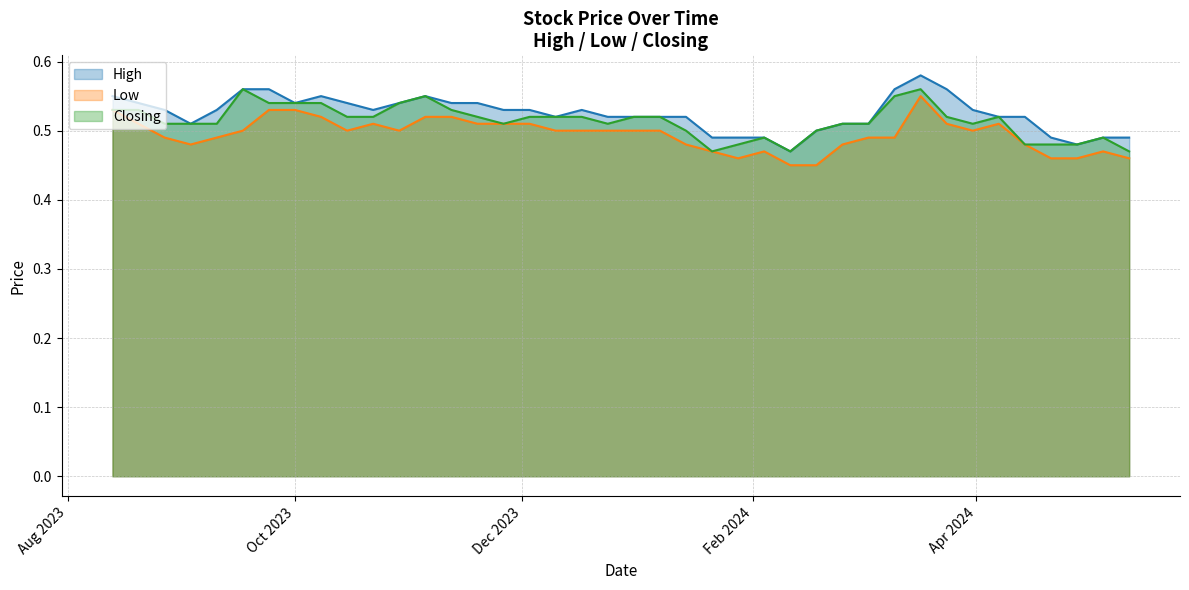

Rank the series by their maximum value, from lowest to highest.

Low, Closing, High